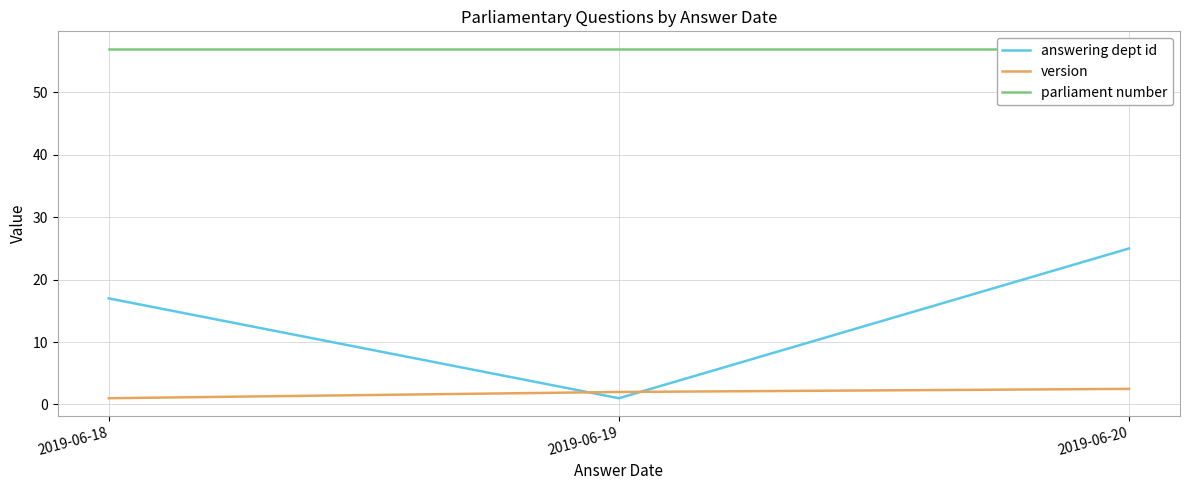

What is the difference between the highest and lowest values at 2019-06-20?

54.5